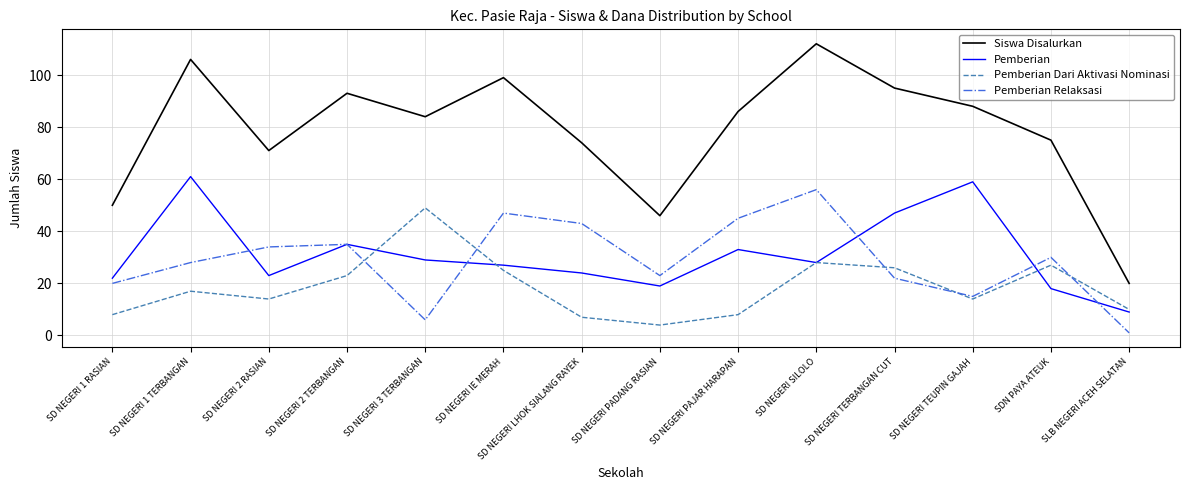

Which series has the largest total across all categories?

Siswa Disalurkan